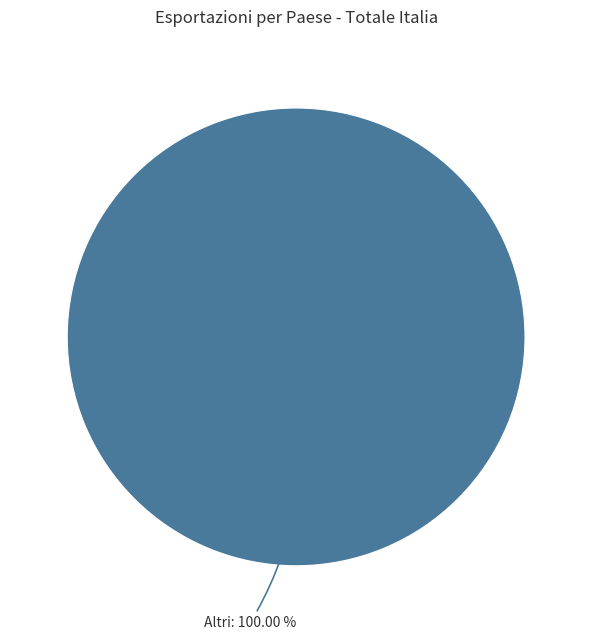

Count the number of slices in the pie.

1